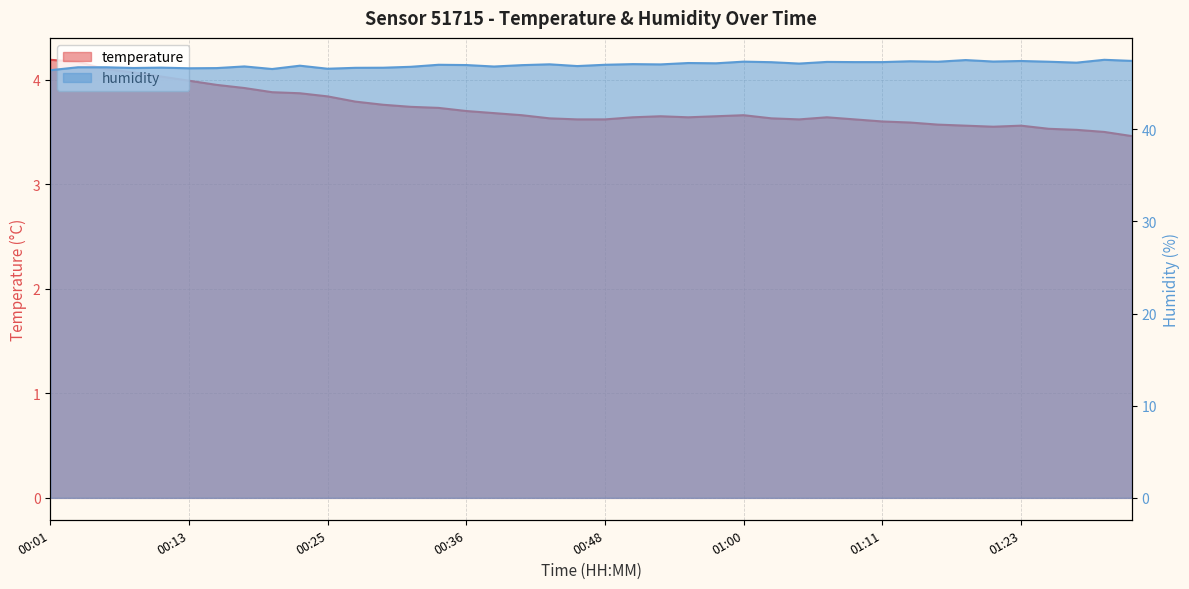

The value of temperature at 01:07 is 5.2. True or false?

False